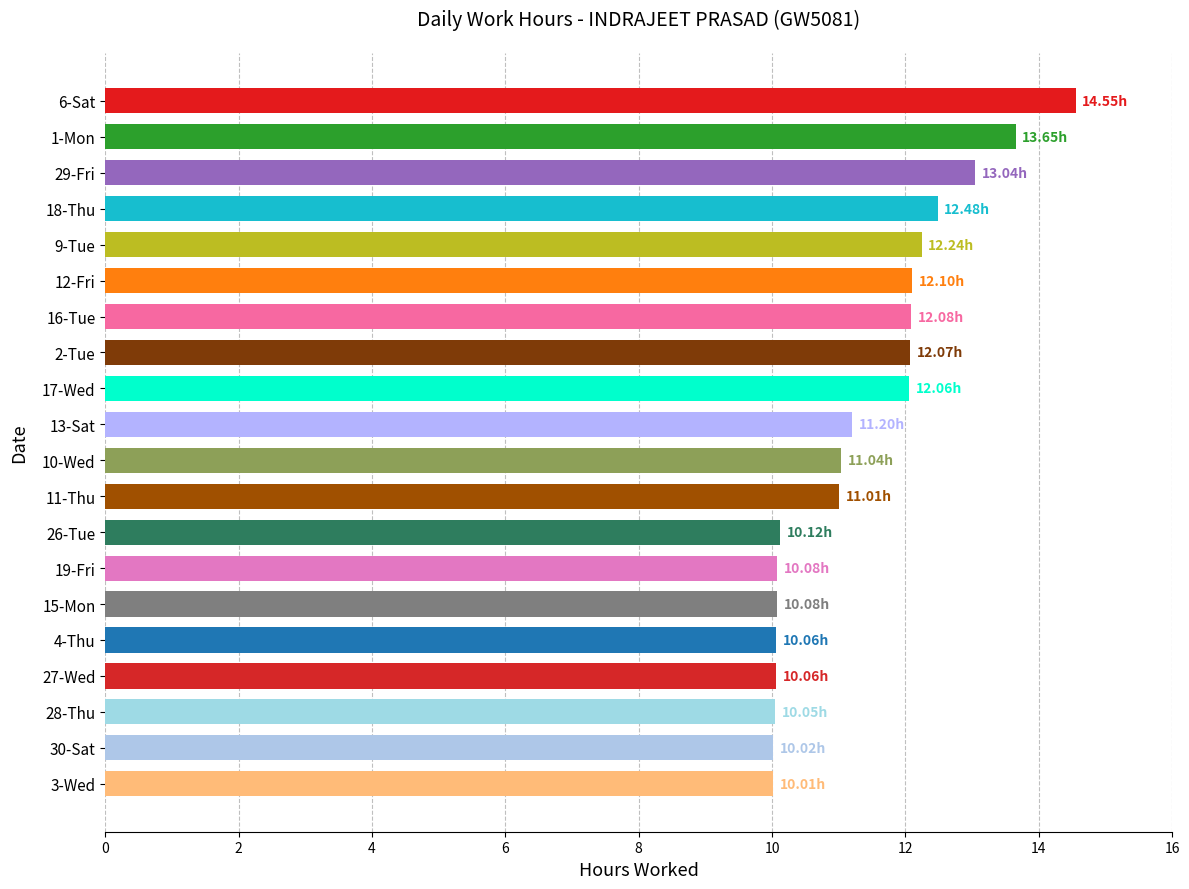

The value at 3-Wed is 10.0. True or false?

True